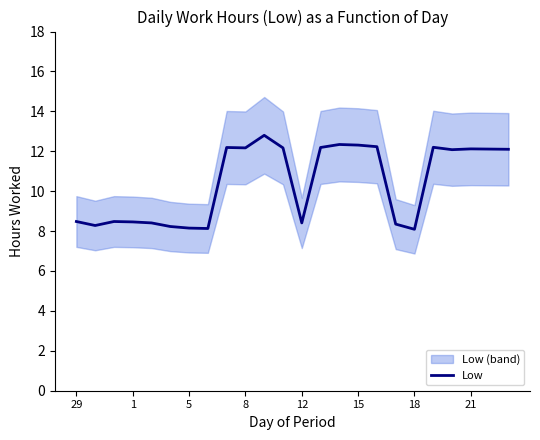

The Low series shows 3.0 at 29. True or false?

False